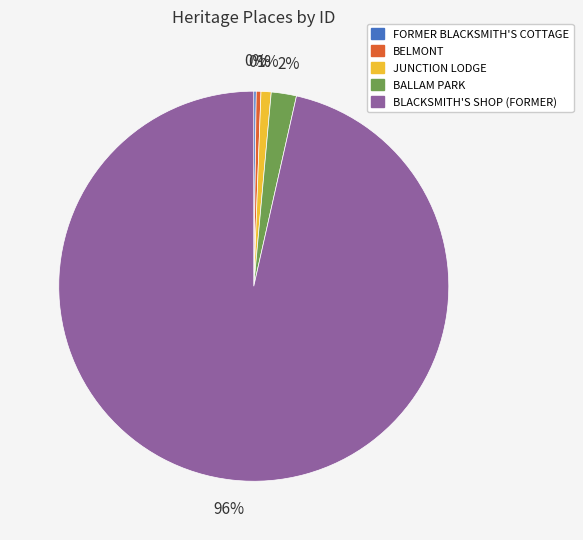

Is there a majority slice in this chart?

Yes